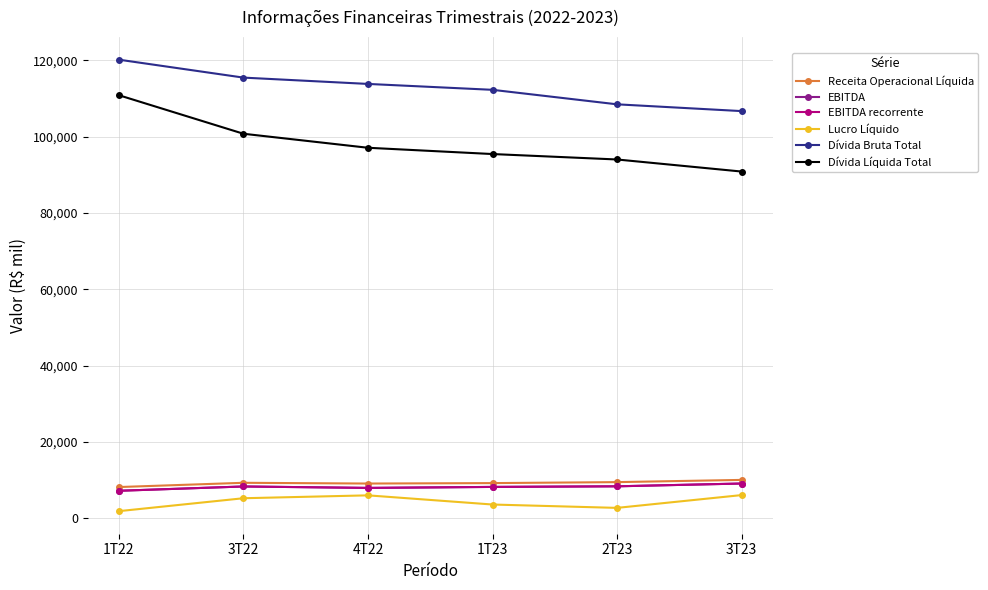

What value does the EBITDA series have at 3T23, to the nearest 50?

9100